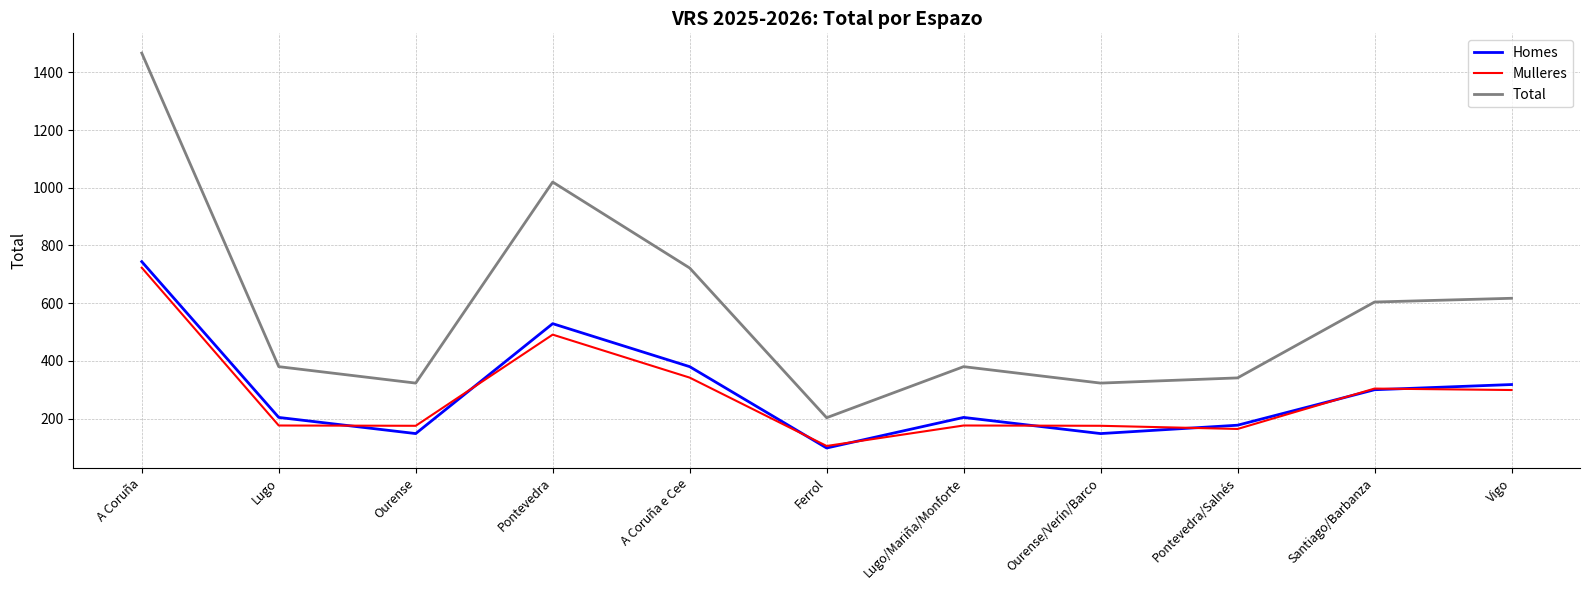

Which category has the highest value across all series?

A Coruña